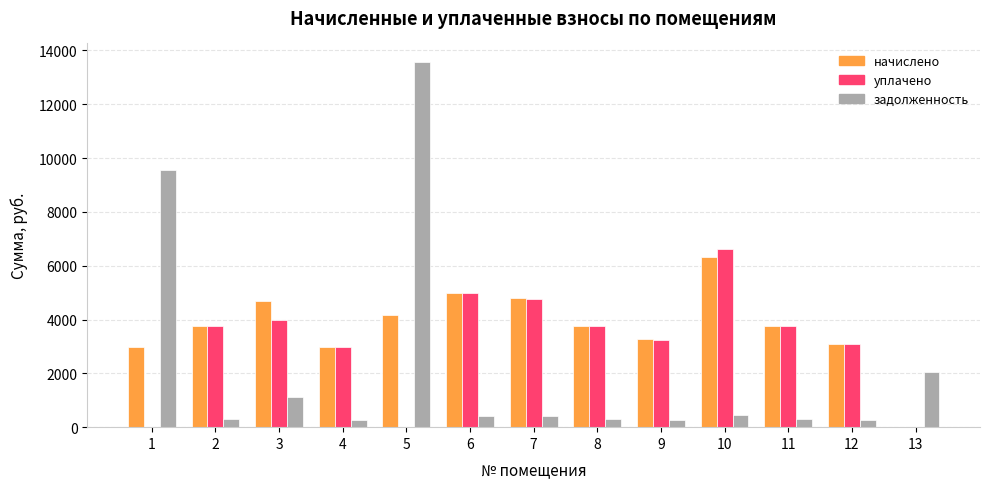

What is the difference between the начислено values at 11 and 1?

794.9